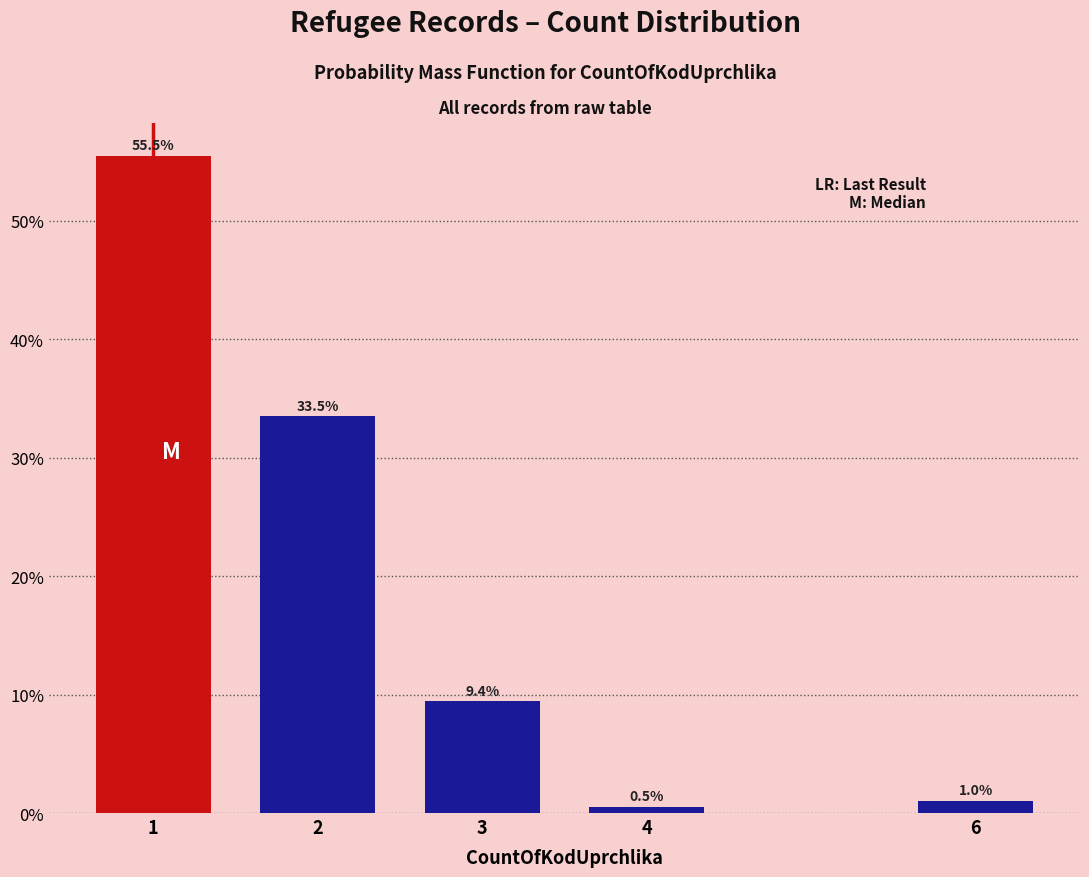

Reading left to right, what are all the values shown in this chart?

55.5	33.5	9.4	0.5	1.0